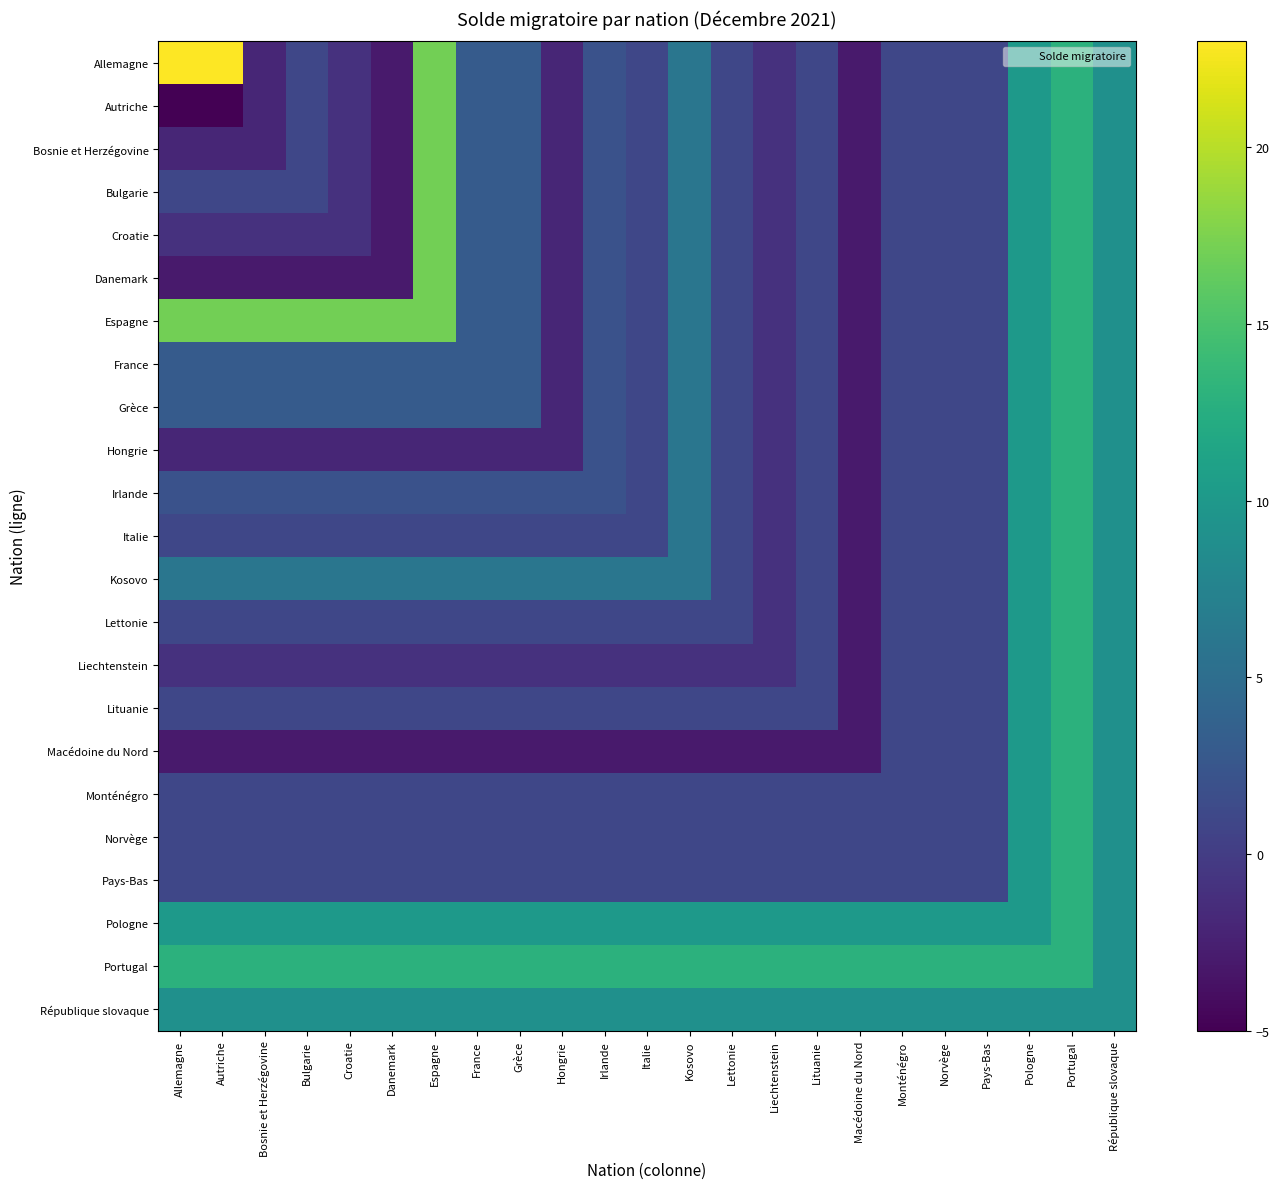

Between Monténégro and Kosovo, which is larger?

Kosovo